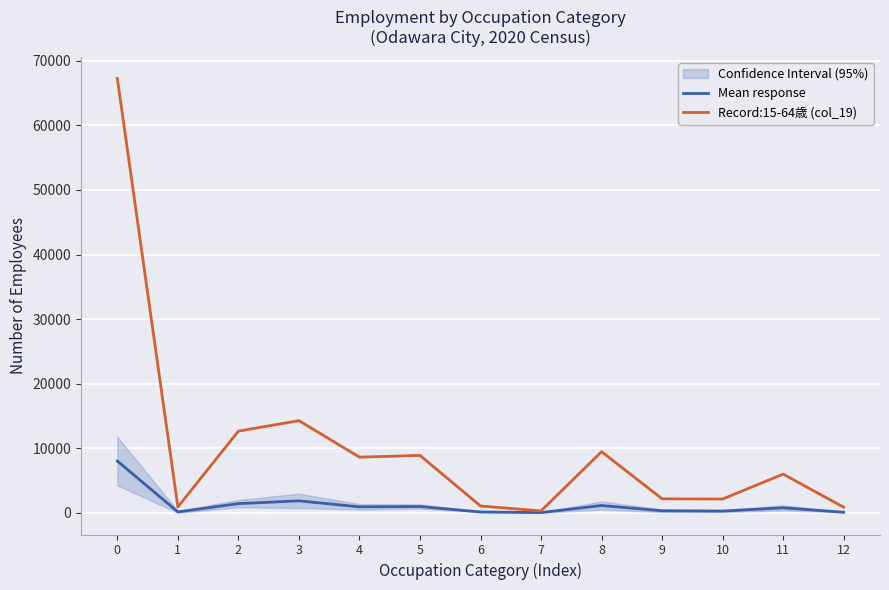

How many lines are shown in the chart?

2